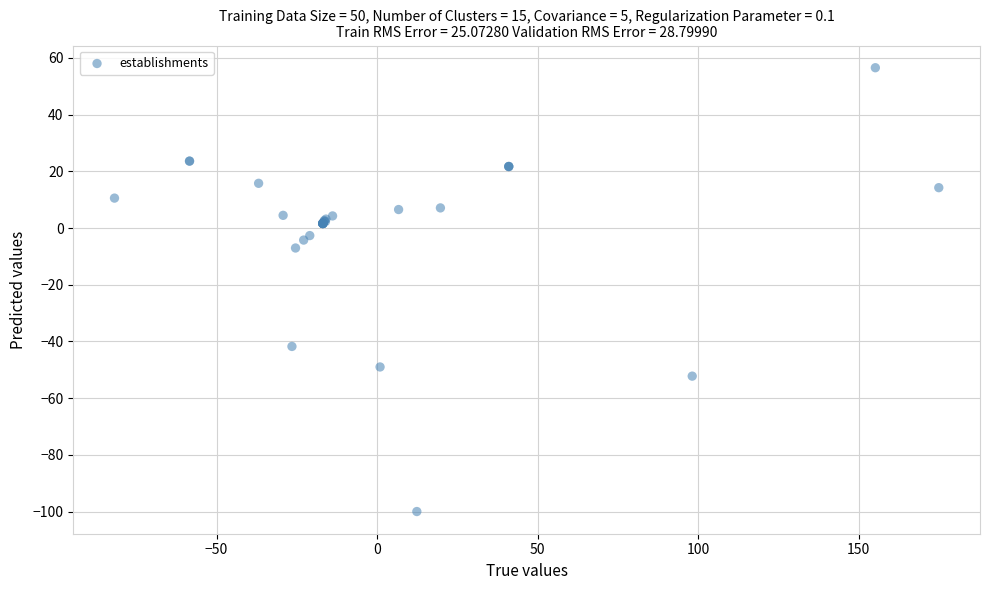

What Y value in the scatter plot is closest to -21?

-7.0